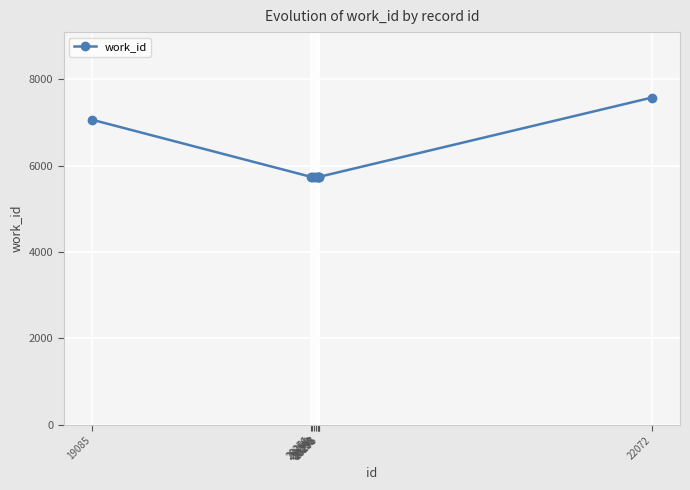

What is the difference between the second highest and second lowest values?

1327